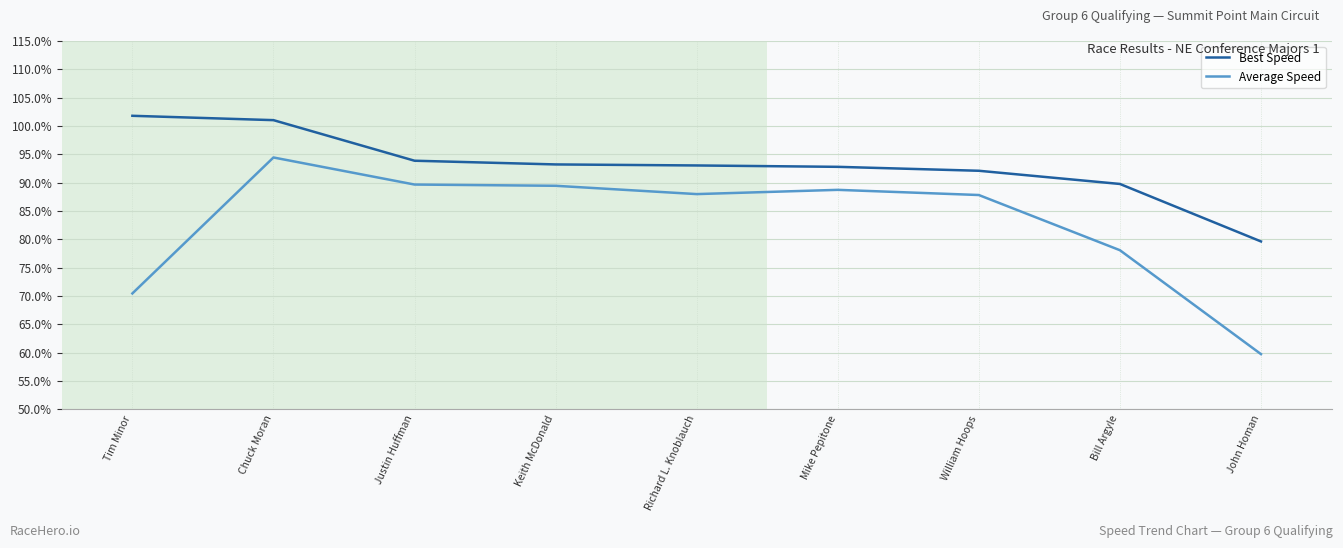

Which series has the widest spread of values?

Average Speed